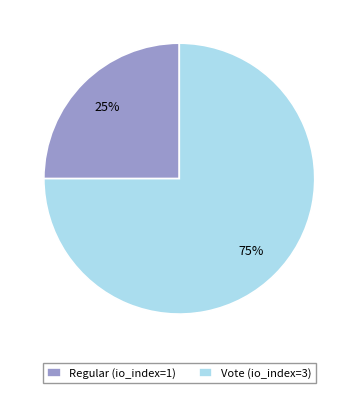

Rank the categories by value from highest to lowest.

Vote (io_index=3), Regular (io_index=1)